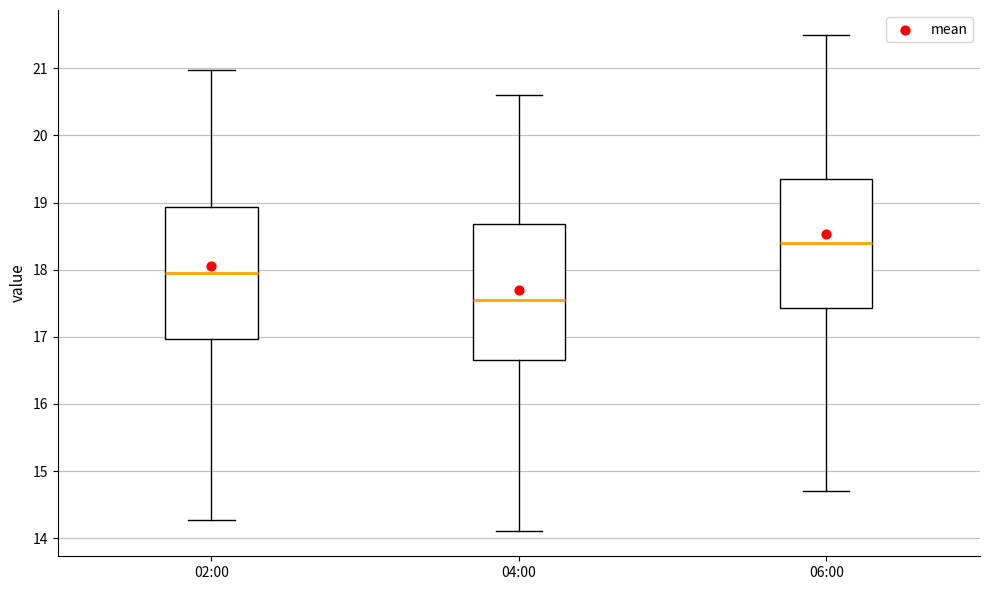

Which box's median line is the lowest?

04:00